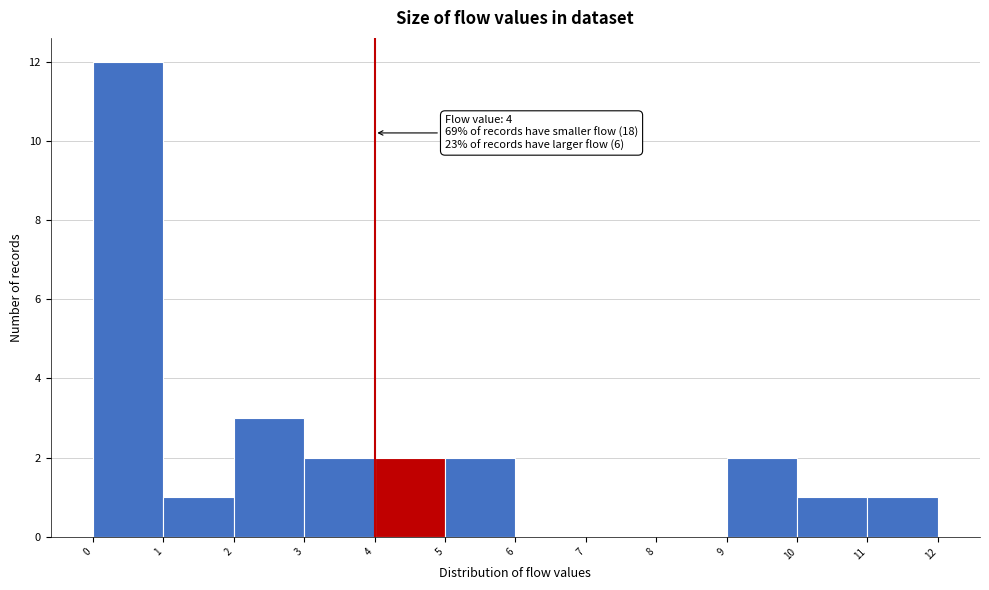

Which range on the x-axis has the tallest bar?

0 to 1